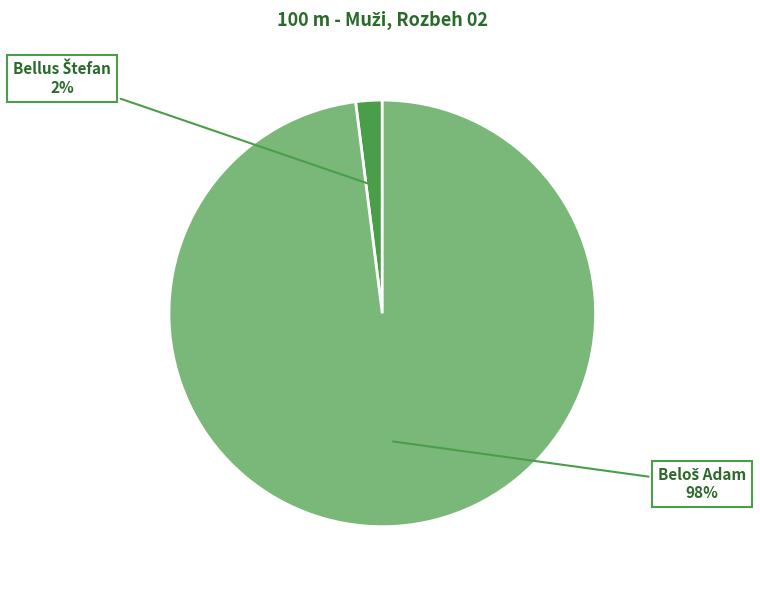

Is there a majority slice in this chart?

Yes